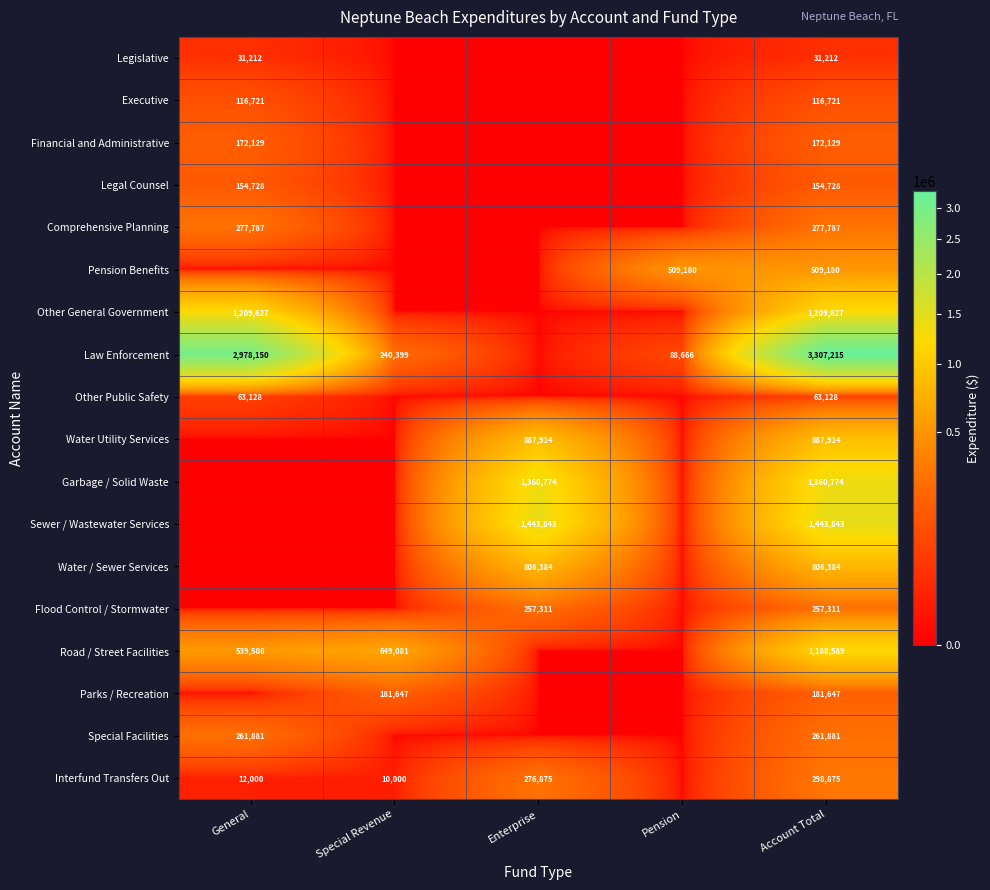

What is the spread (max minus min) of values at Account Total?

3276003